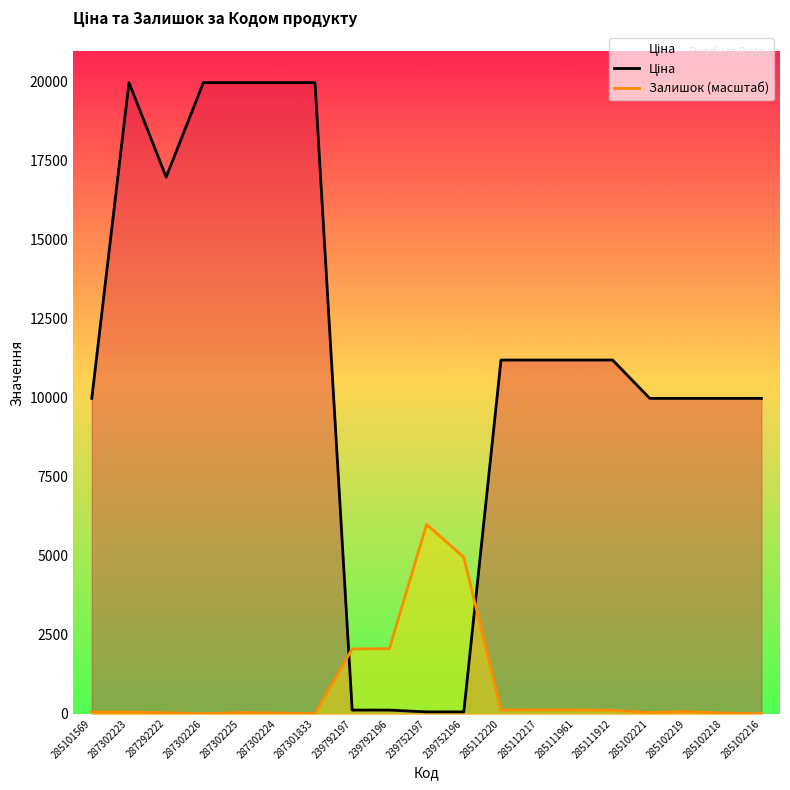

Rank the series by their maximum value, from lowest to highest.

Залишок (масштаб), Ціна